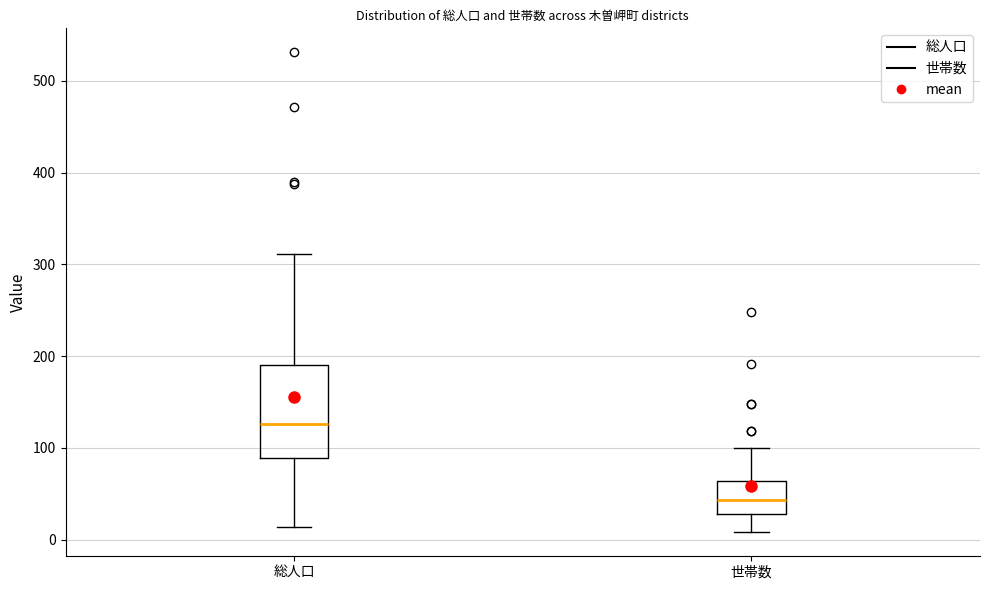

Which box is the tallest, from its lower edge to its upper edge?

総人口